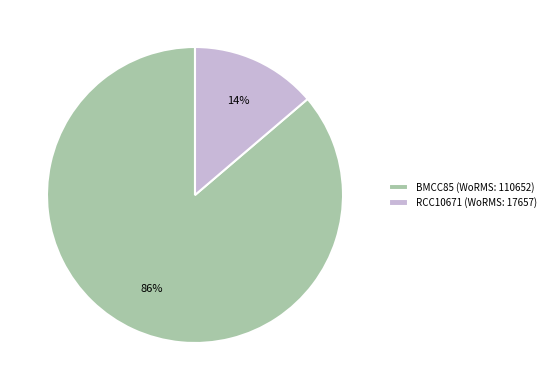

Is it true that RCC10671 is 14% of the pie?

True